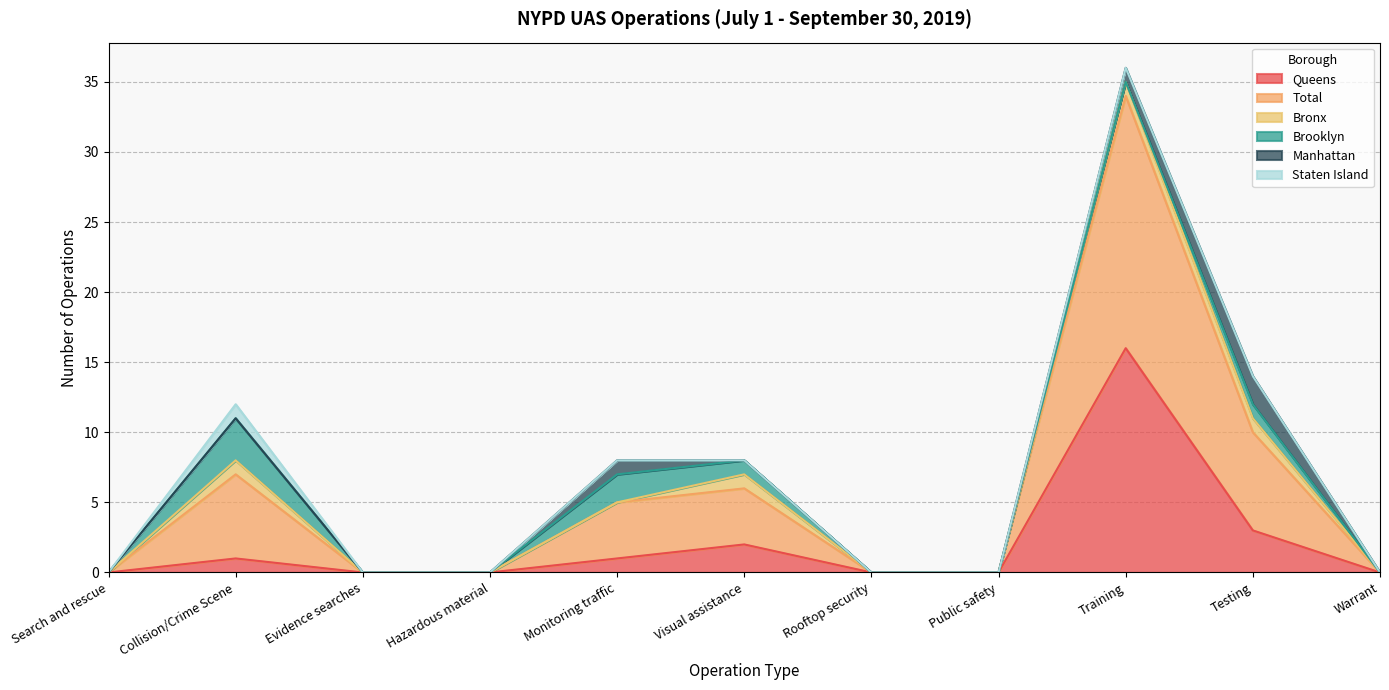

What is the difference between the maximum and minimum values in the Staten Island series?

1